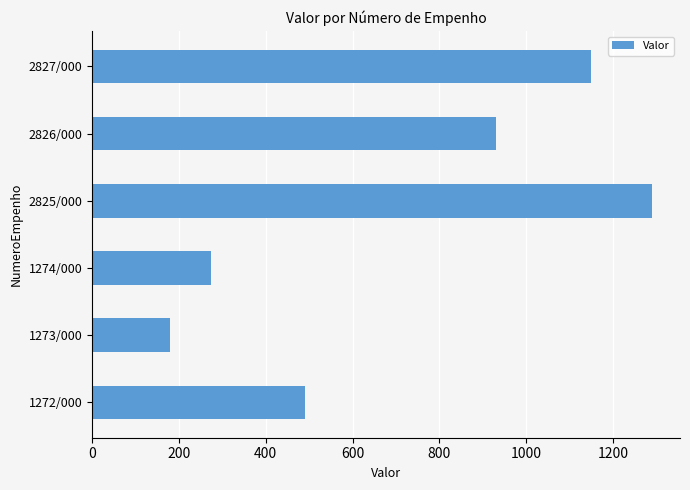

What is the difference between the second highest and second lowest values?

877.0